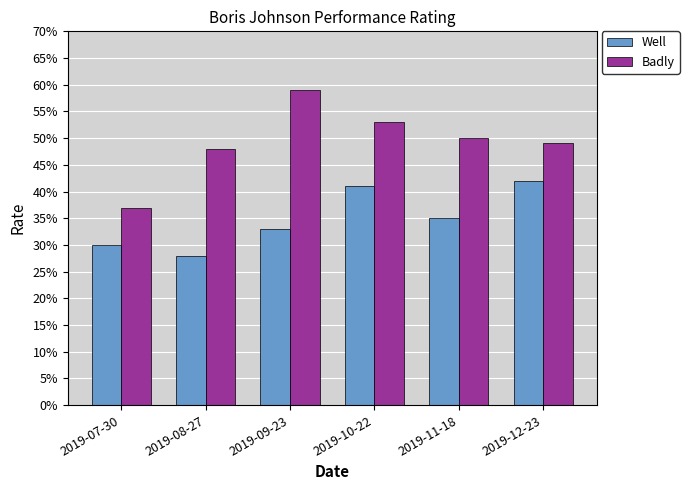

Is the value of Badly at 2019-10-22 greater than the value of Well at 2019-10-22?

Yes